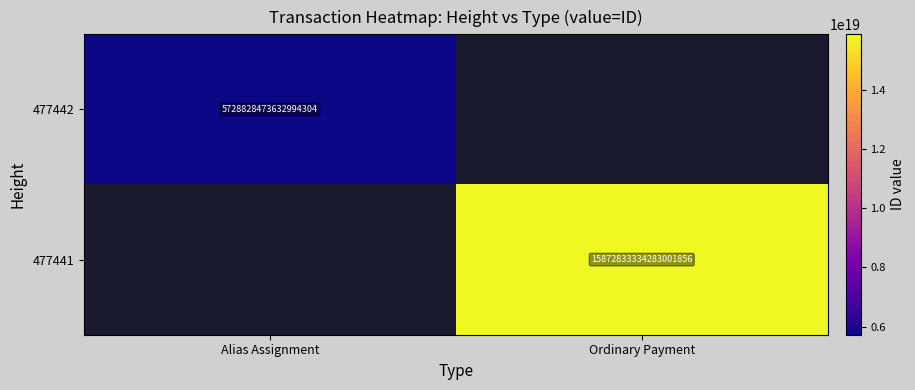

The value of 477441 at Ordinary Payment is 28352182895010750464. True or false?

False